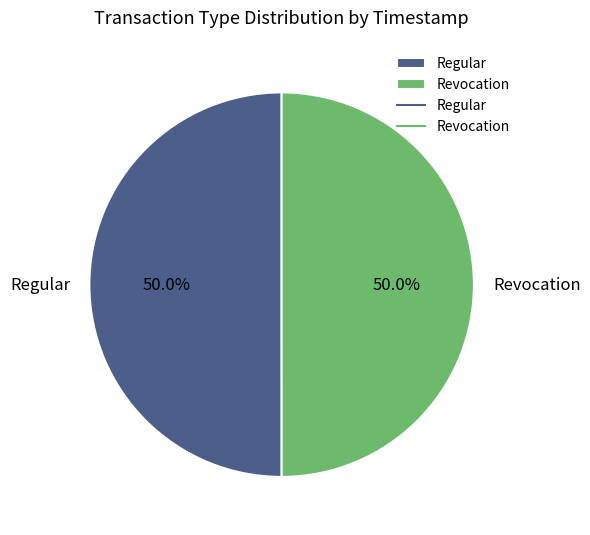

True or false: Regular accounts for 50% of the total.

True